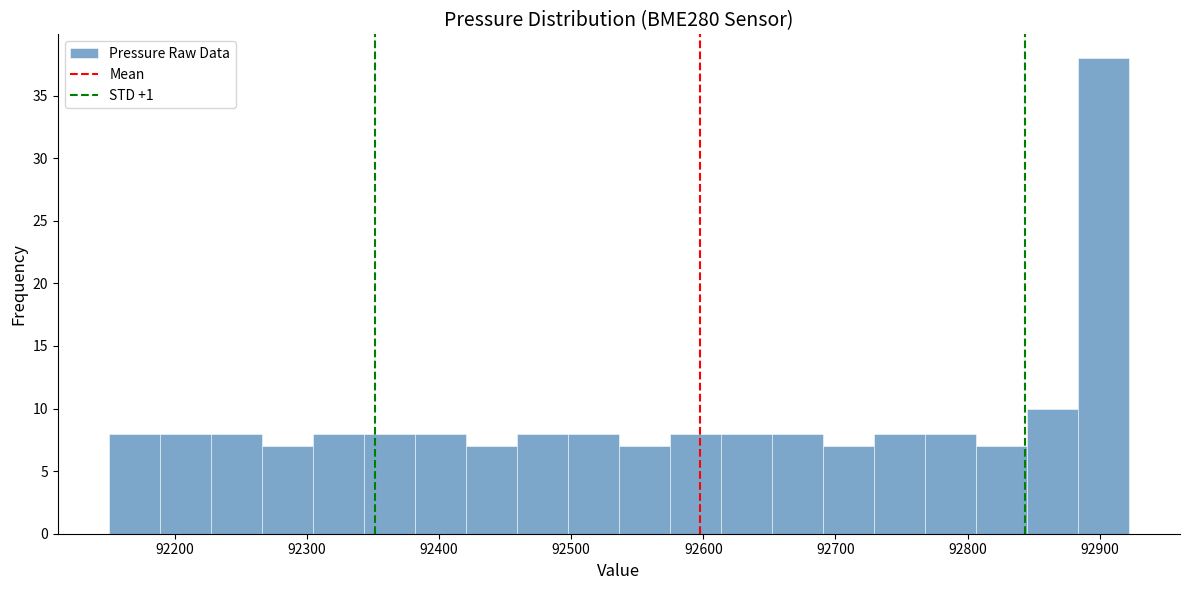

Read against the x-axis, roughly where is the centre of the tallest bar?

92900